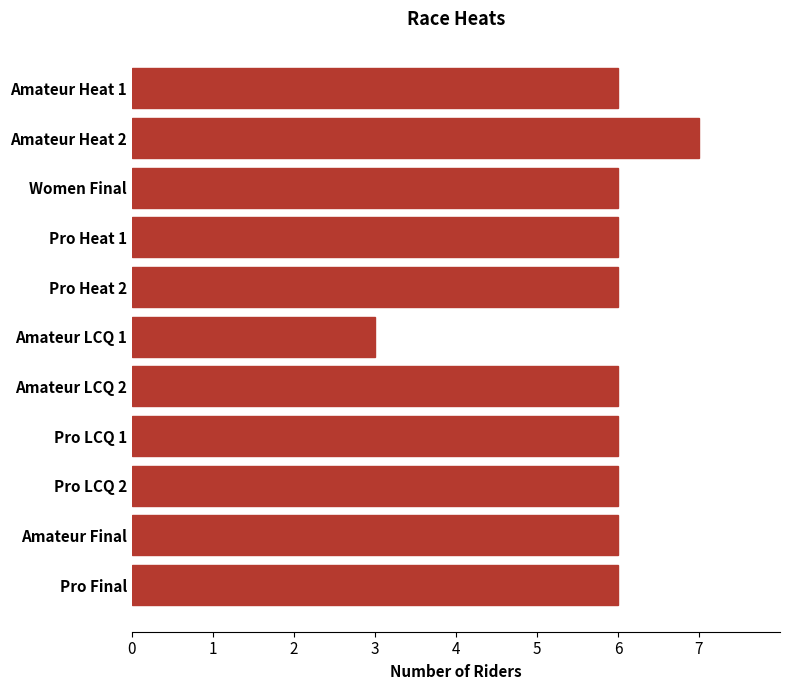

Reading top to bottom, list all the values displayed in this chart.

Amateur Heat 1=6	Amateur Heat 2=7	Women Final=6	Pro Heat 1=6	Pro Heat 2=6	Amateur LCQ 1=3	Amateur LCQ 2=6	Pro LCQ 1=6	Pro LCQ 2=6	Amateur Final=6	Pro Final=6